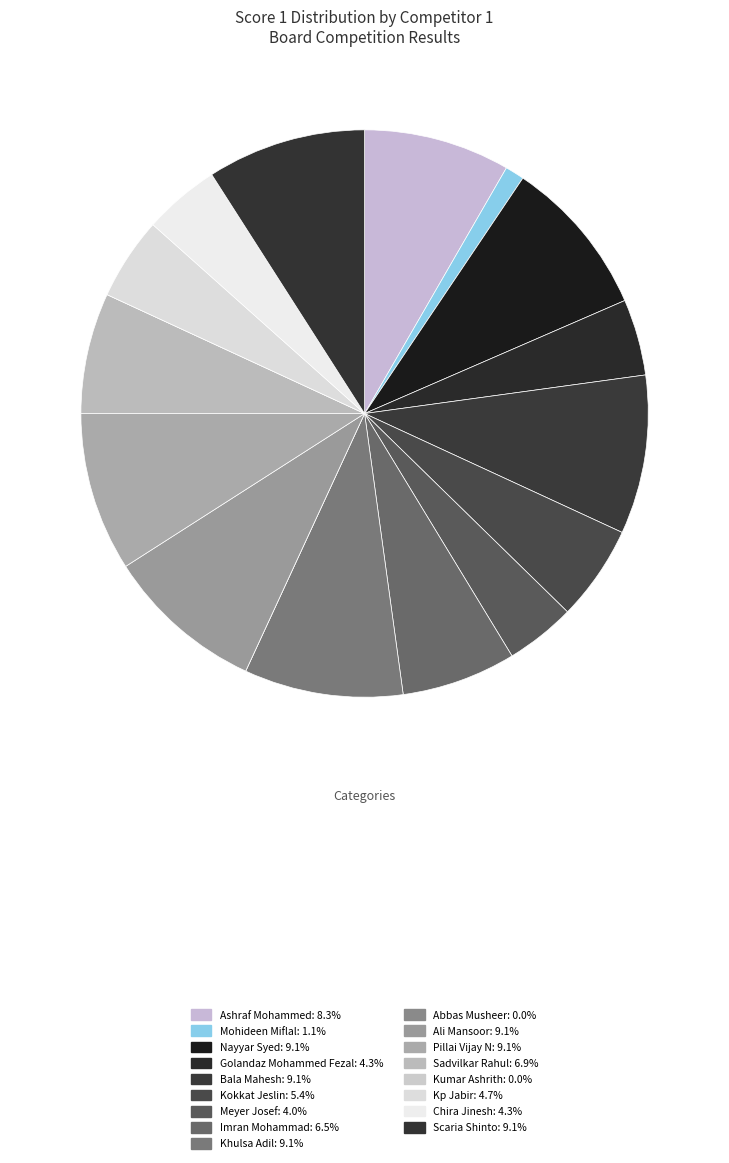

The Scaria Shinto slice represents 1% of the pie. True or false?

False